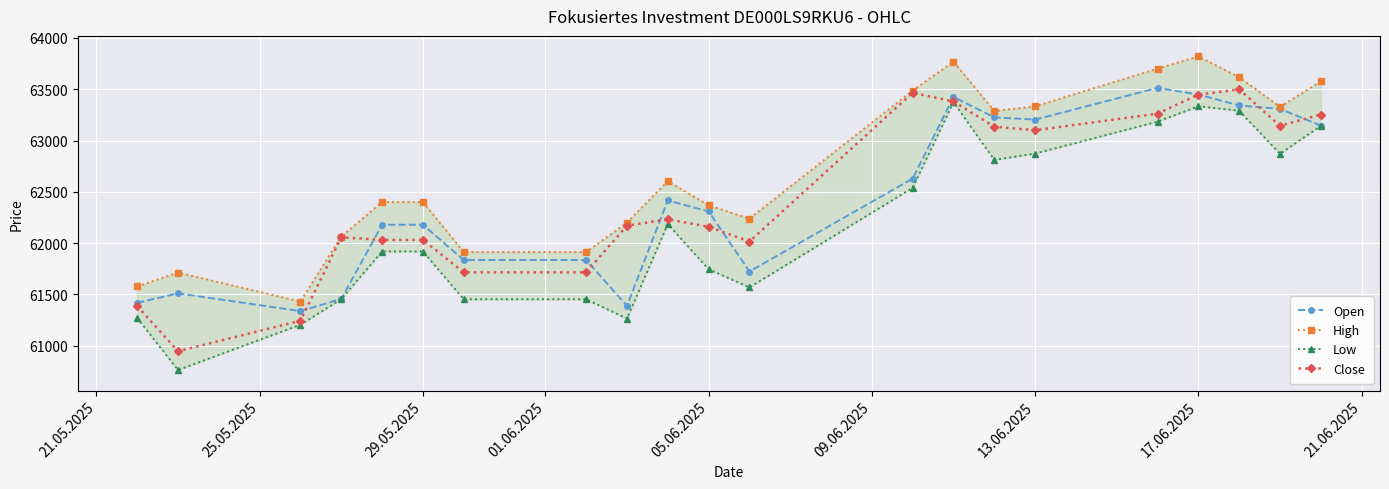

What is the maximum value for Close?

63498